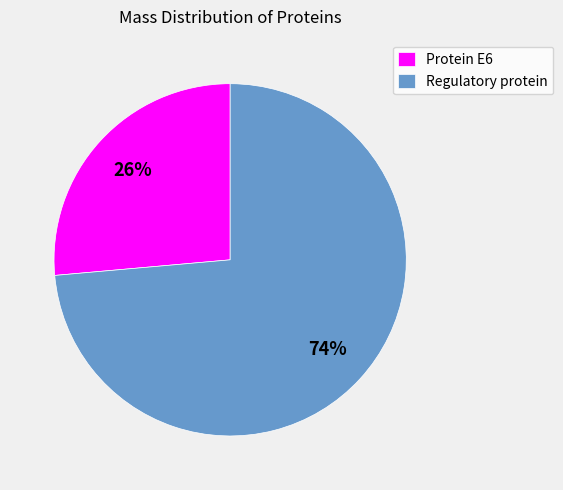

Is the sum of Protein E6 and Regulatory protein greater than half?

Yes